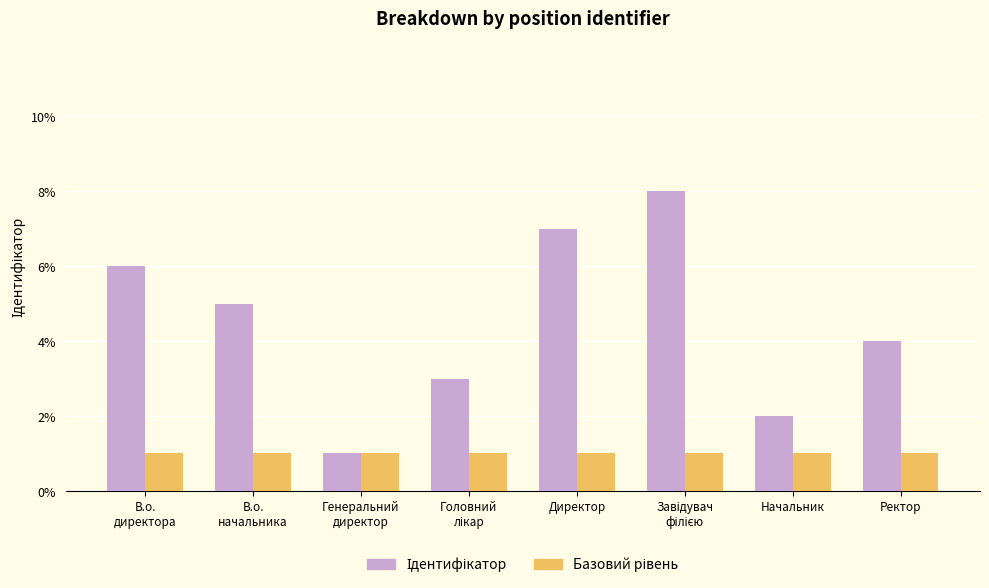

Which category has the highest value across all series?

Завідувач
філією